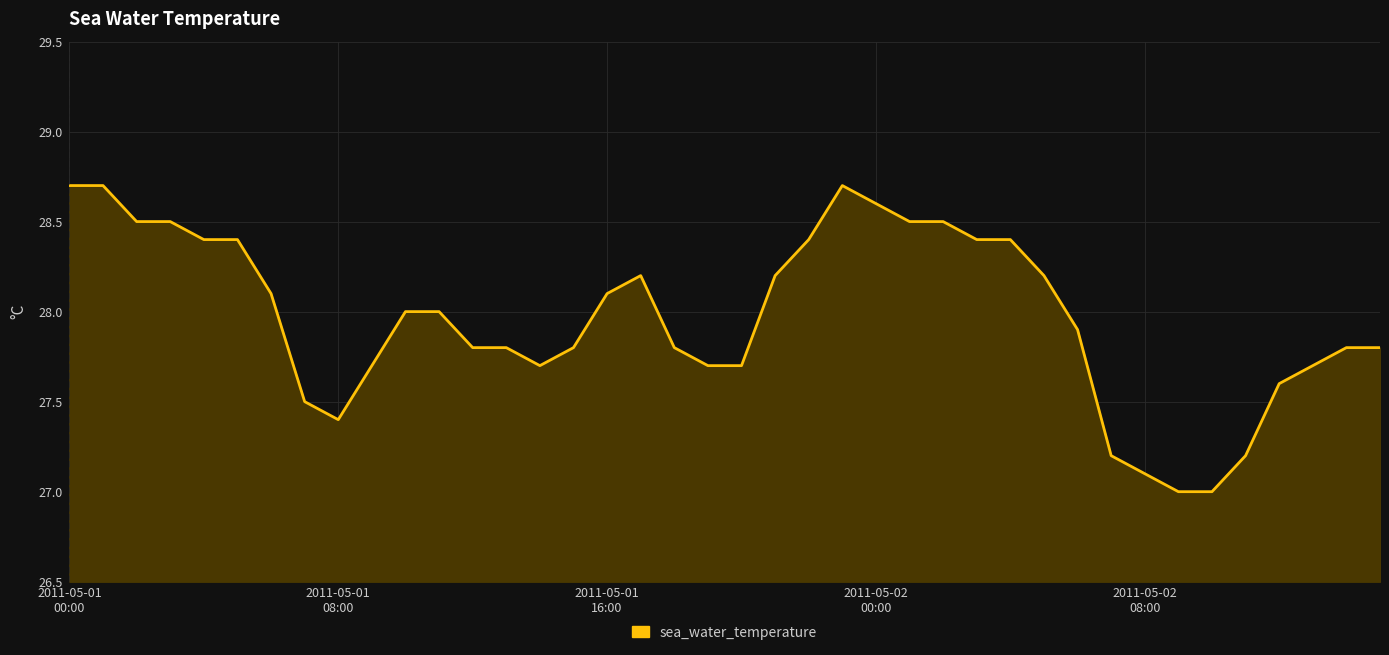

What is the minimum value shown in the chart?

27.0